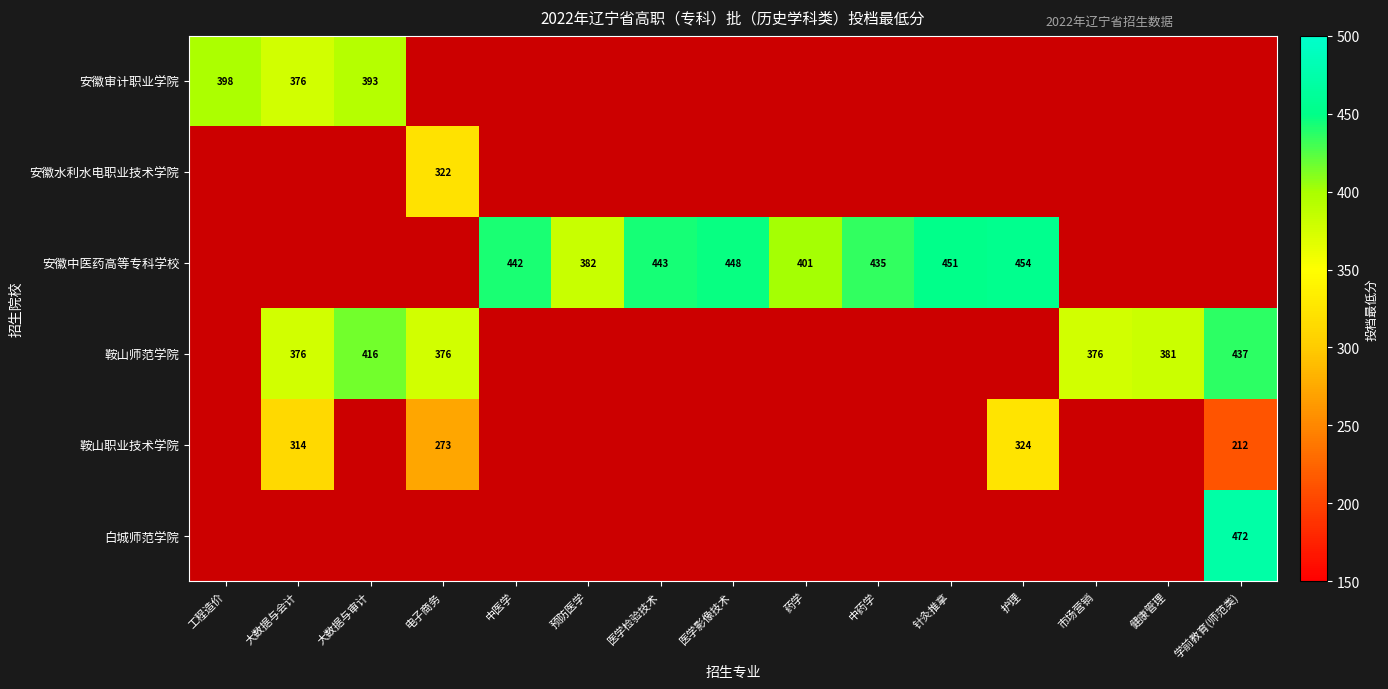

Which series changed the most between 护理 and 市场营销?

安徽中医药高等专科学校